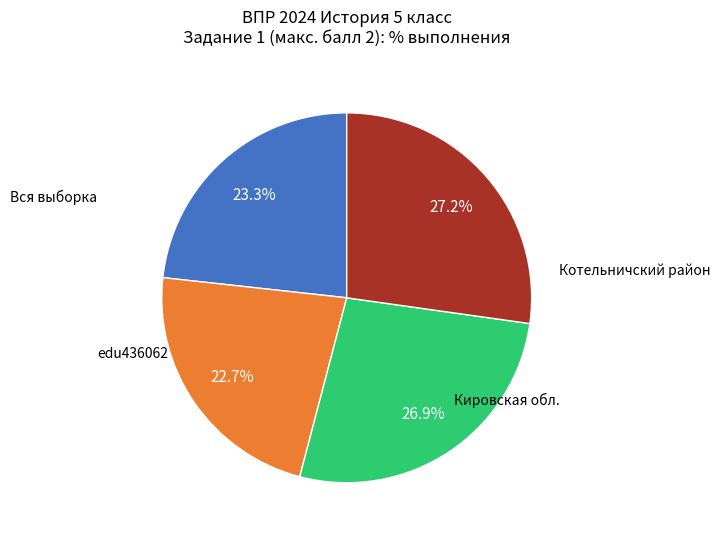

Is there a majority slice in this chart?

No